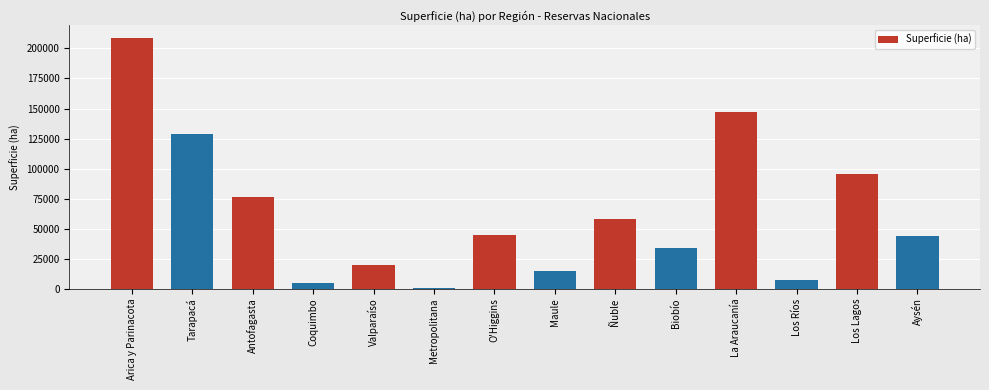

What is the change in value from Metropolitana to Maule?

+14639.4